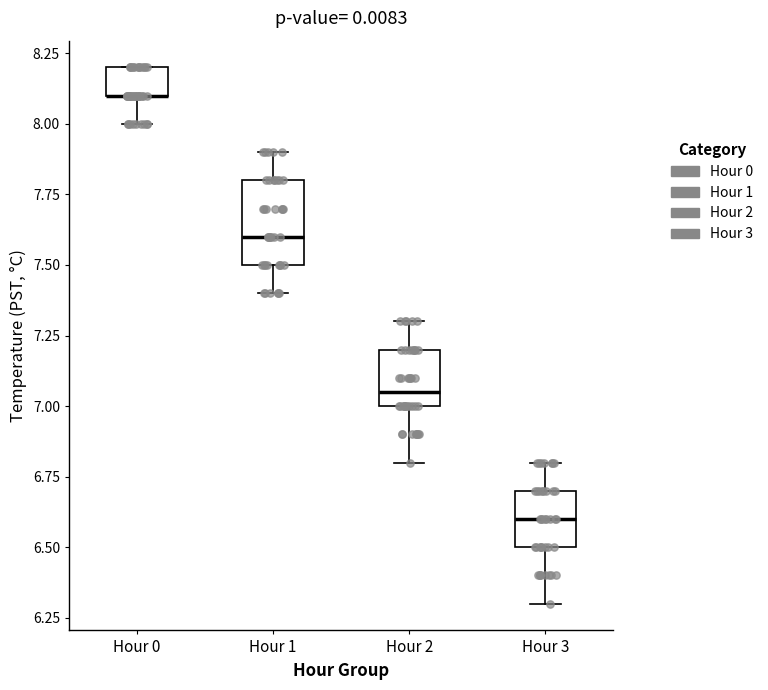

Which box is the tallest, from its lower edge to its upper edge?

Hour 1